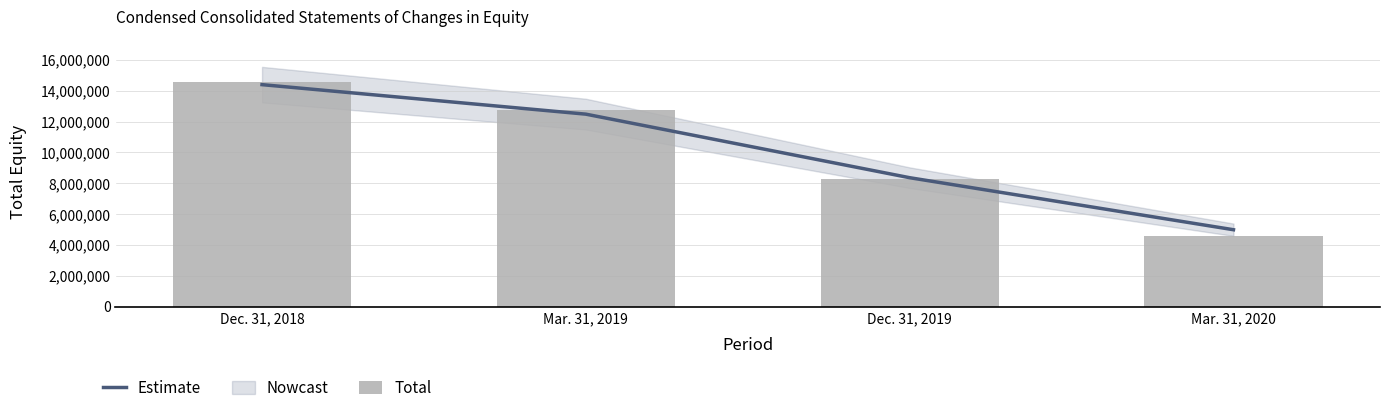

Reading left to right, extract all data points from this chart.

Estimate: 14394874	12482165	8362916	4990563
Total: 14591096	12767964	8275771	4595689